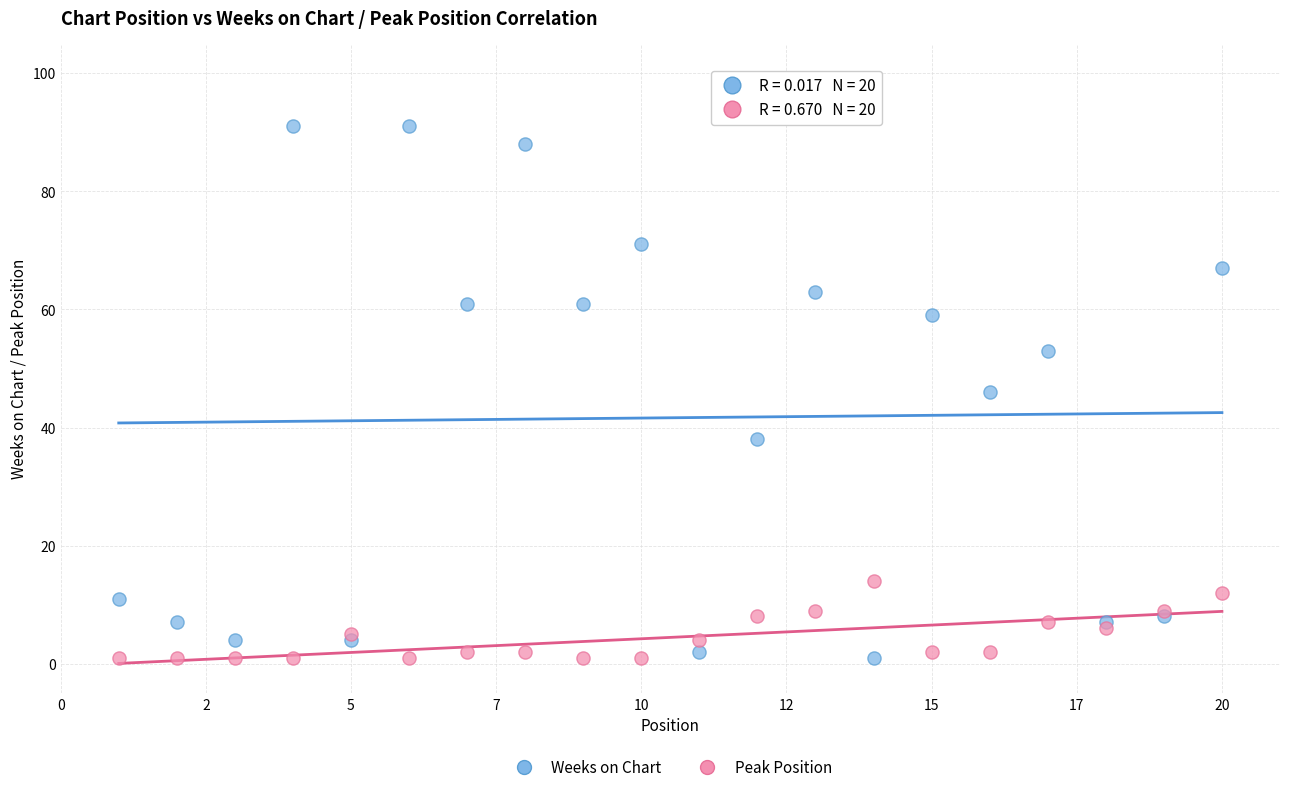

Which series reaches the maximum Y coordinate?

Weeks on Chart